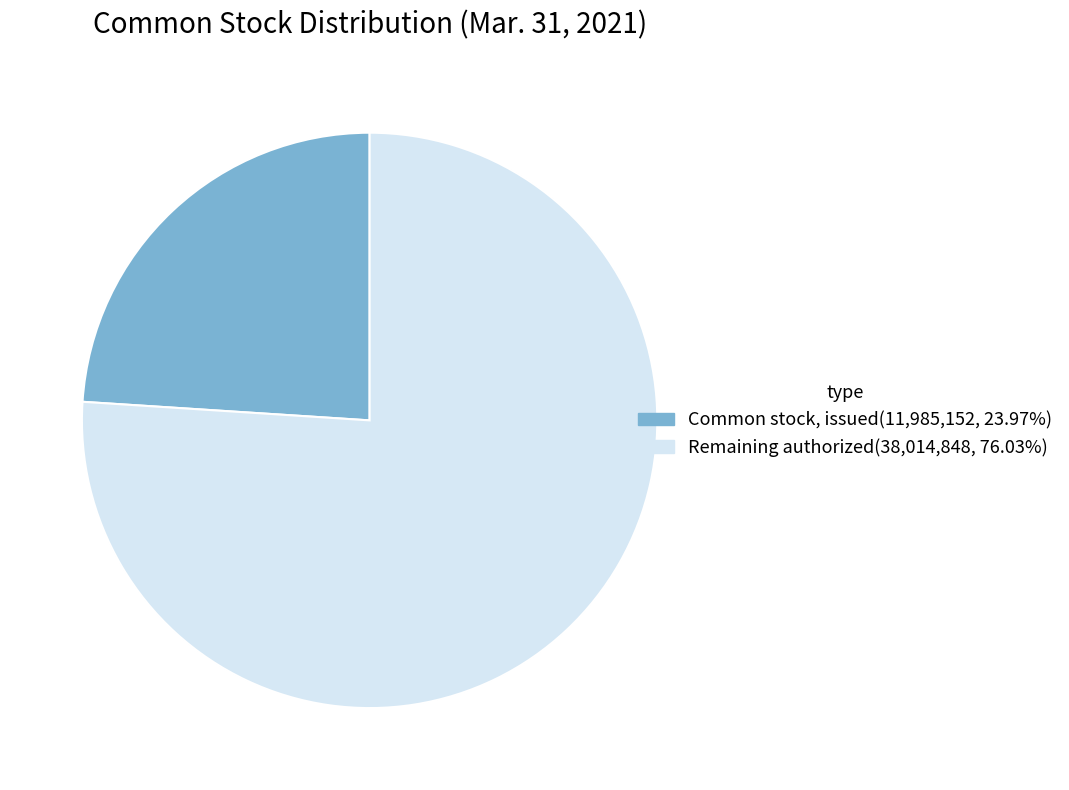

Is there any slice that represents more than half of the pie?

Yes